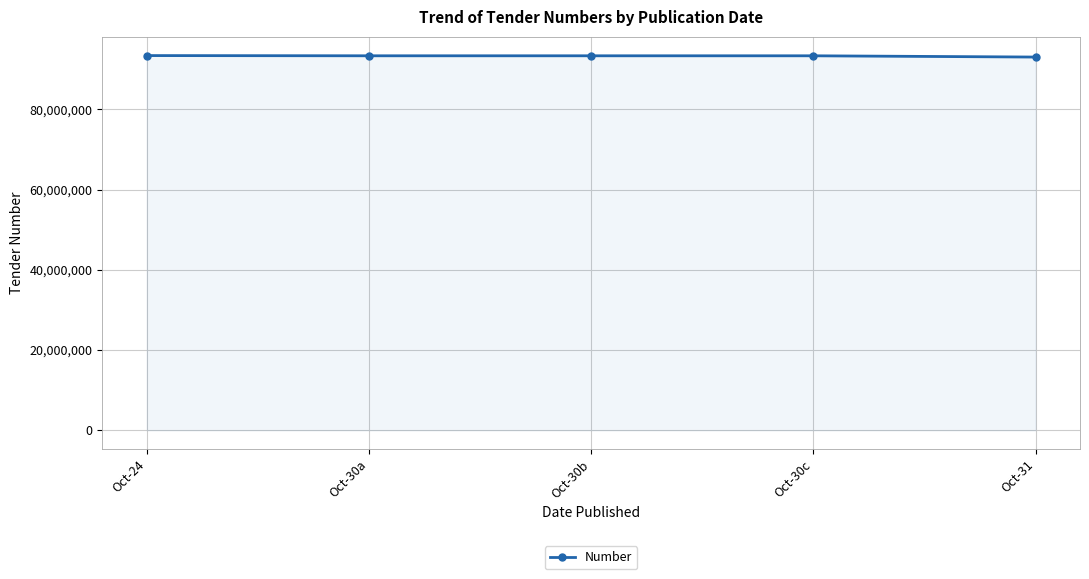

The value at Oct-30c is 162042604. True or false?

False